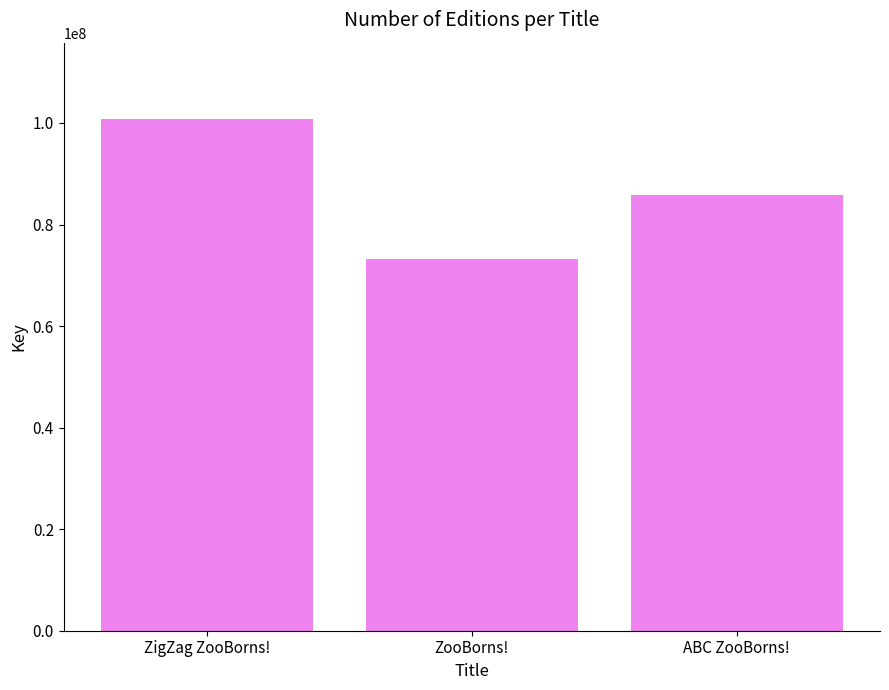

What is the change in value from ZigZag ZooBorns! to ABC ZooBorns!?

-14954595